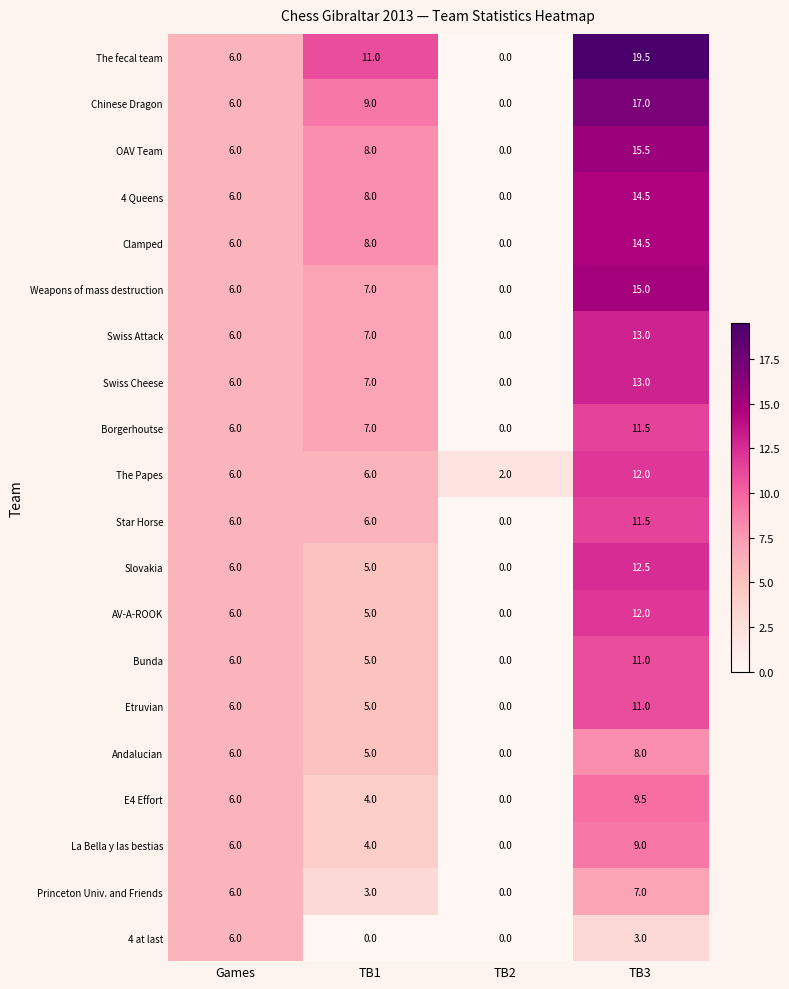

Where is 4 at last nearest to the value 3?

TB3